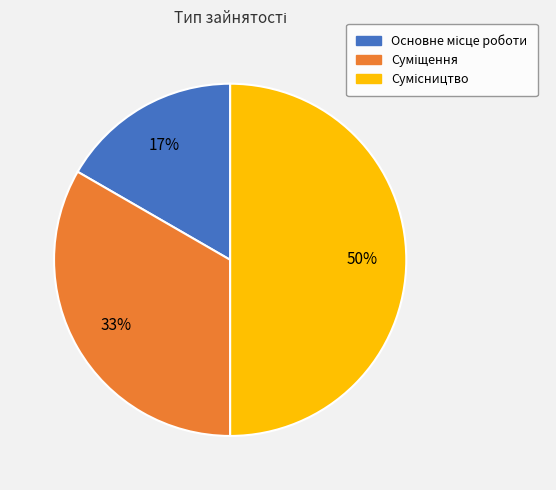

To the nearest percent, what is the difference between the largest and smallest slice percentages?

33%